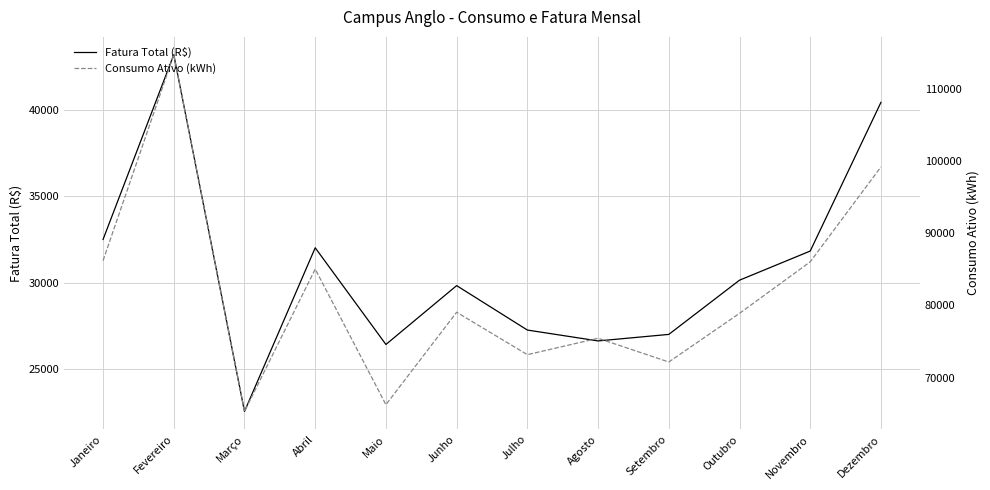

How many data points in Fatura Total (R$) are less than 30148?

6